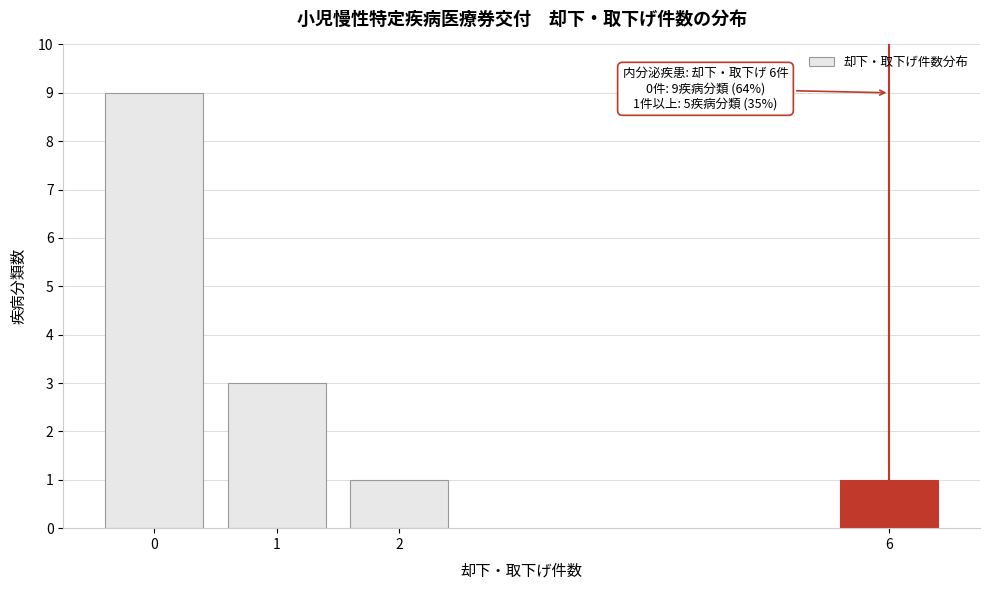

Reading left to right, transcribe all the data shown in this chart.

0=9	1=3	2=1	6=1